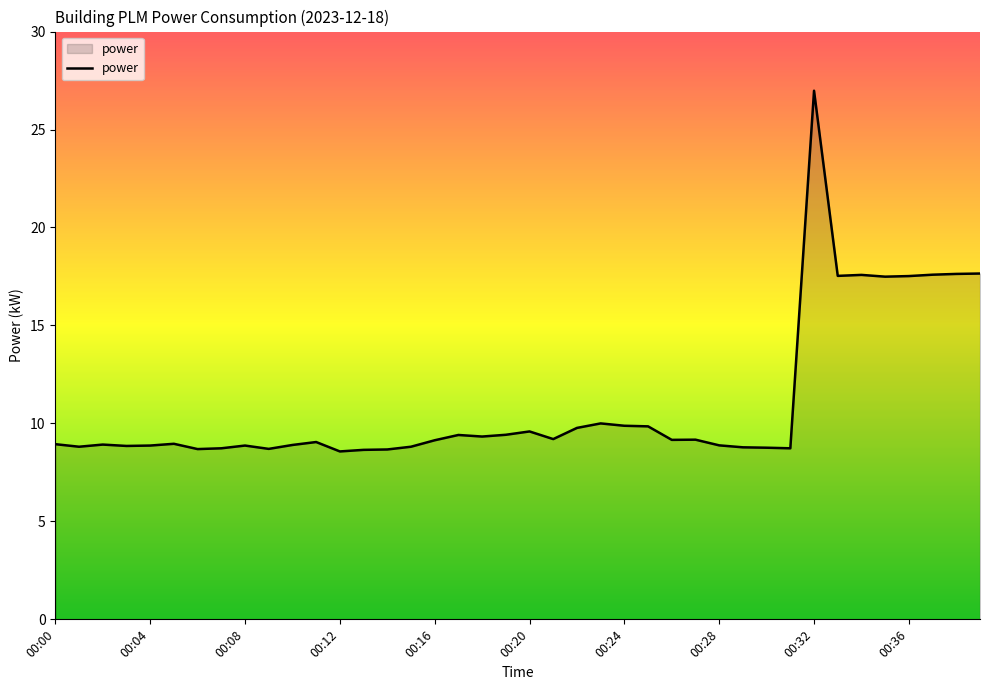

What is the greatest value displayed?

27.0